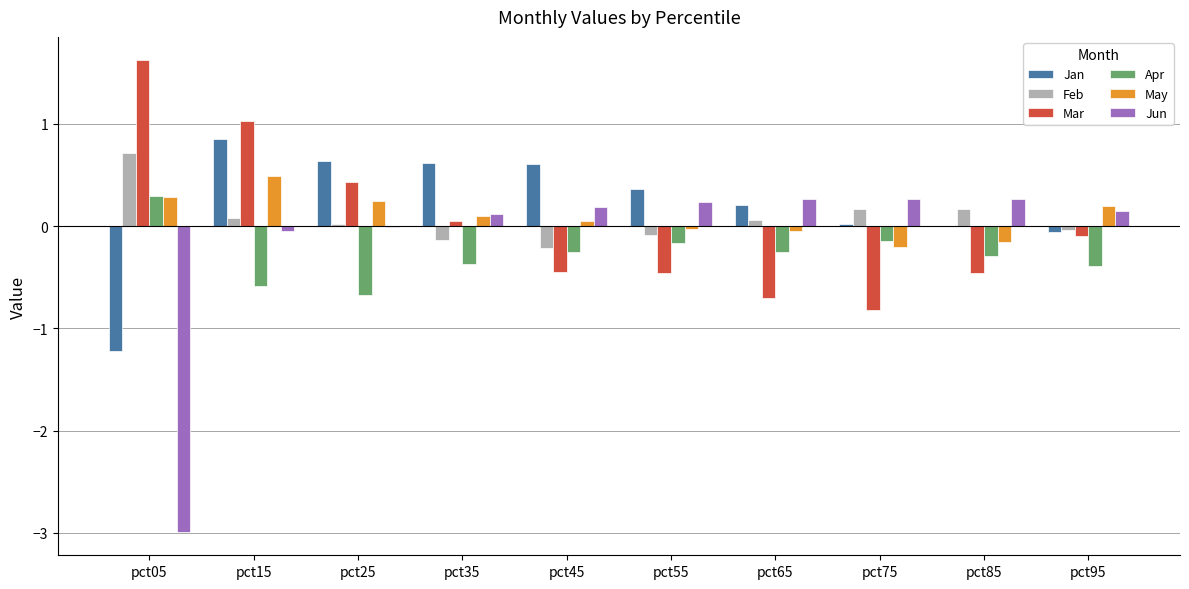

What is the greatest value displayed?

1.6